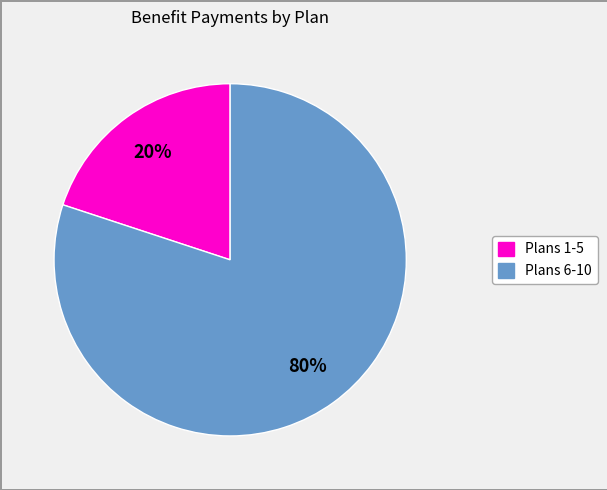

Is there a majority slice in this chart?

Yes